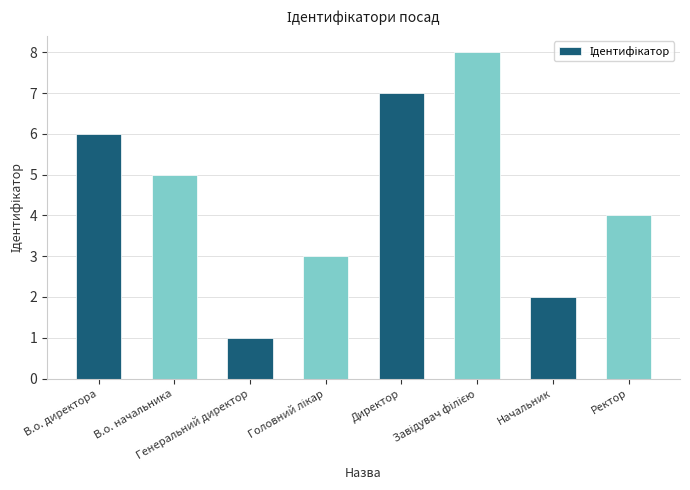

What is the greatest value displayed?

8